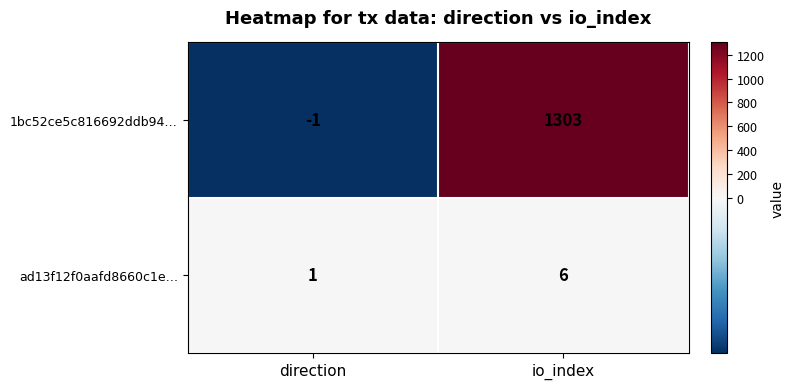

Which series has the largest total across all categories?

1bc52ce5c816692ddb94…